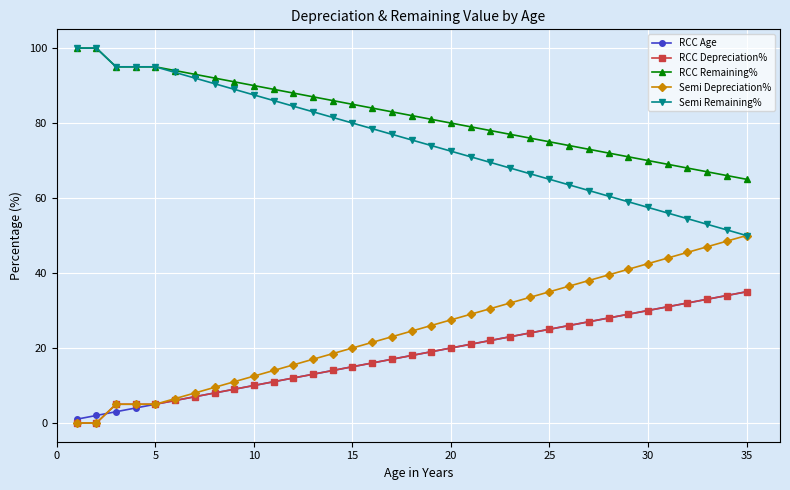

True or false: RCC Remaining% and RCC Depreciation% cross at least once.

False